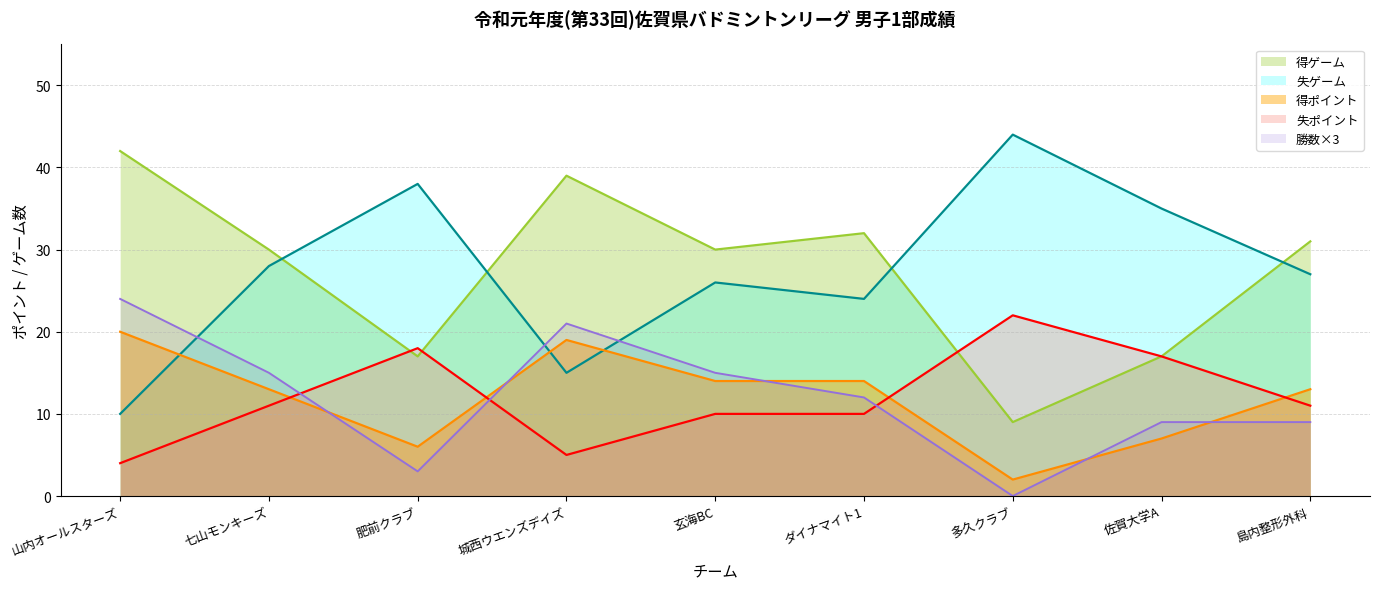

What are all the series names shown in the legend?

得ゲーム, 失ゲーム, 得ポイント, 失ポイント, 勝数×3